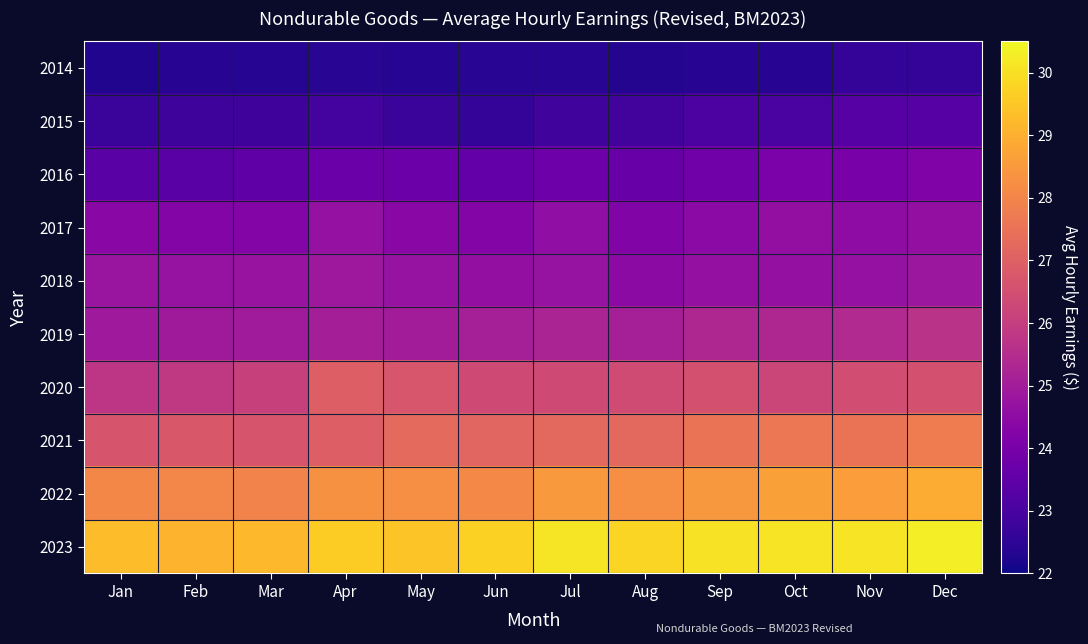

Reading left to right, extract all data points from this chart.

2014: Jan=22.3	Feb=22.4	Mar=22.3	Apr=22.4	May=22.4	Jun=22.4	Jul=22.4	Aug=22.3	Sep=22.4	Oct=22.4	Nov=22.6	Dec=22.6
2015: Jan=22.7	Feb=22.8	Mar=22.8	Apr=22.9	May=22.7	Jun=22.6	Jul=22.8	Aug=22.9	Sep=23.1	Oct=23.1	Nov=23.3	Dec=23.3
2016: Jan=23.3	Feb=23.4	Mar=23.4	Apr=23.7	May=23.7	Jun=23.6	Jul=23.8	Aug=23.6	Sep=23.9	Oct=24.1	Nov=24.1	Dec=24.2
2017: Jan=24.4	Feb=24.3	Mar=24.3	Apr=24.7	May=24.4	Jun=24.3	Jul=24.6	Aug=24.2	Sep=24.4	Oct=24.6	Nov=24.5	Dec=24.6
2018: Jan=24.8	Feb=24.7	Mar=24.7	Apr=24.9	May=24.7	Jun=24.6	Jul=24.7	Aug=24.5	Sep=24.6	Oct=24.6	Nov=24.7	Dec=24.8
2019: Jan=24.9	Feb=24.9	Mar=25.0	Apr=25.1	May=25.0	Jun=25.1	Jul=25.2	Aug=25.1	Sep=25.3	Oct=25.3	Nov=25.4	Dec=25.7
2020: Jan=25.8	Feb=25.9	Mar=26.1	Apr=26.9	May=26.7	Jun=26.4	Jul=26.4	Aug=26.4	Sep=26.6	Oct=26.2	Nov=26.4	Dec=26.6
2021: Jan=26.7	Feb=26.8	Mar=26.7	Apr=27.0	May=27.3	Jun=27.1	Jul=27.2	Aug=27.2	Sep=27.5	Oct=27.6	Nov=27.5	Dec=27.8
2022: Jan=28.1	Feb=28.0	Mar=28.0	Apr=28.3	May=28.3	Jun=28.1	Jul=28.5	Aug=28.2	Sep=28.5	Oct=28.7	Nov=28.6	Dec=28.9
2023: Jan=29.3	Feb=29.1	Mar=29.2	Apr=29.6	May=29.5	Jun=29.7	Jul=30.1	Aug=29.8	Sep=30.1	Oct=30.1	Nov=30.1	Dec=30.3